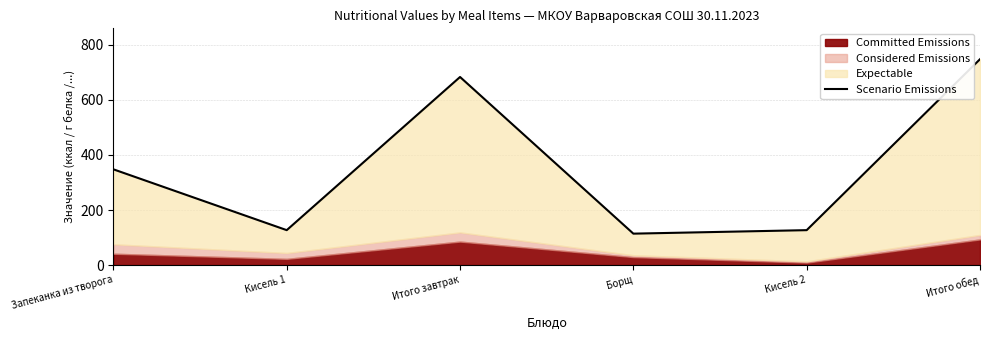

True or false: there are more than 1 points higher than both neighbors.

False